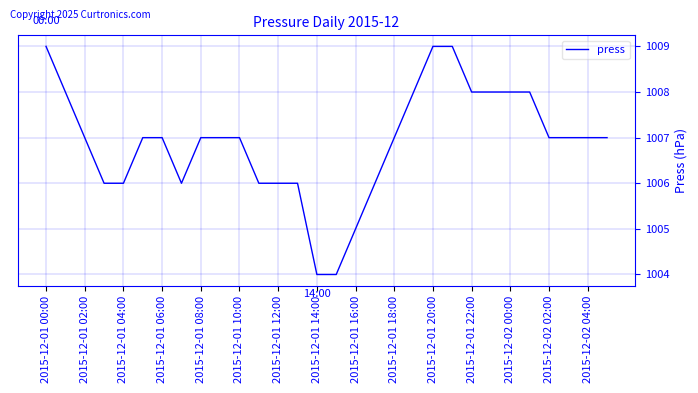

What is the greatest value displayed?

1009